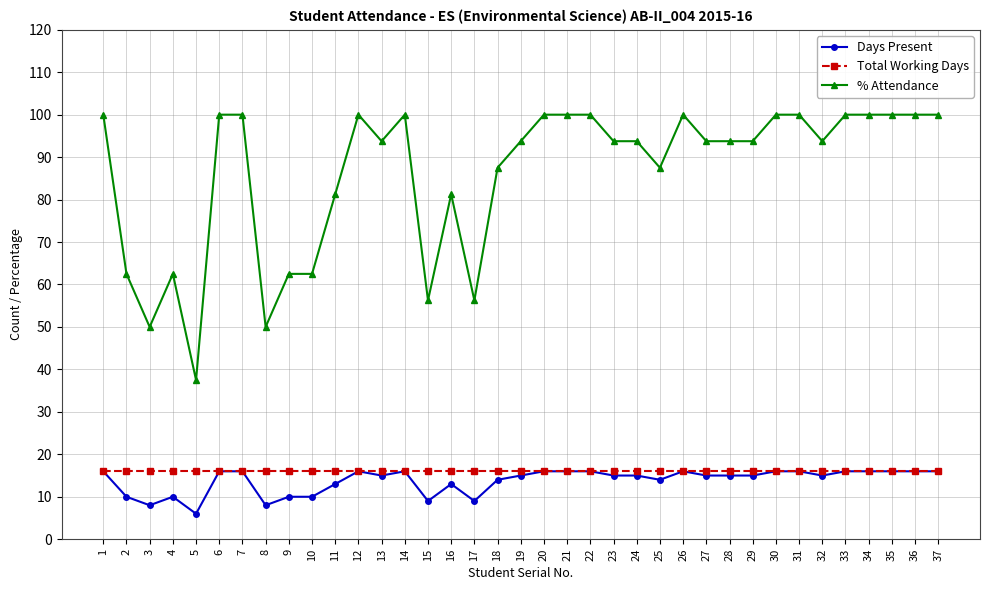

The value of % Attendance at 1 is 100.0. True or false?

True